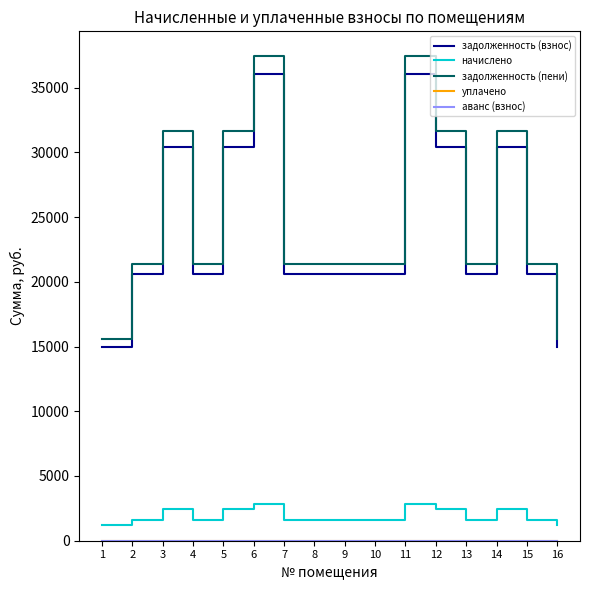

What is the difference between the second highest and second lowest values in the задолженность (пени) series?

21924.8